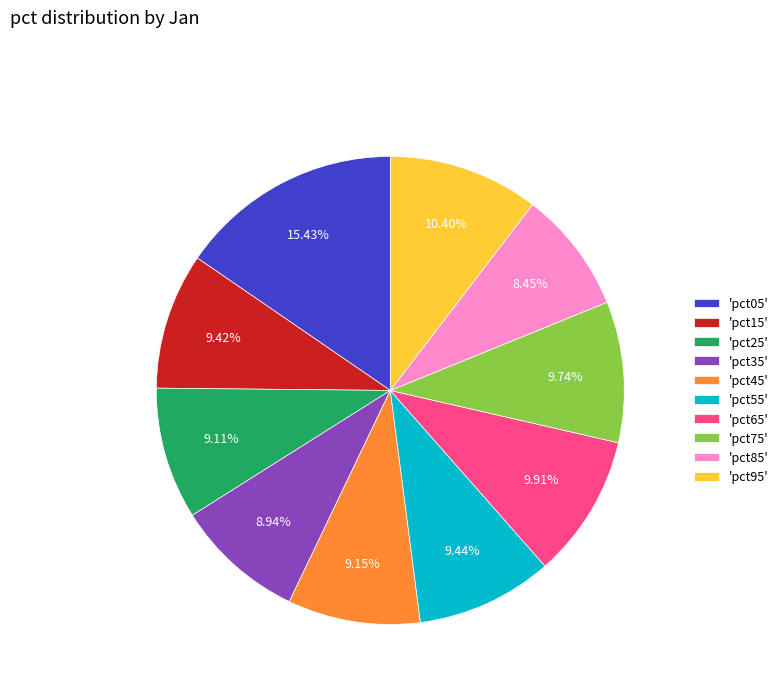

Is 'pct15' the majority of the pie?

No